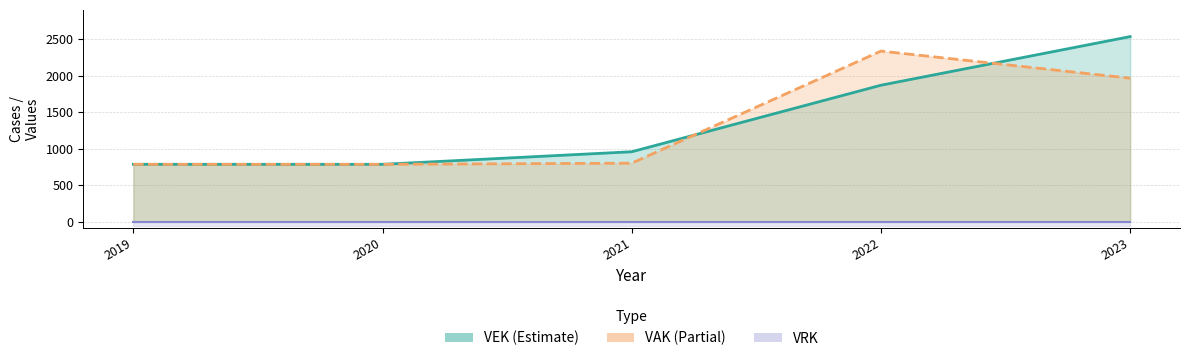

What is the change in value from 2021 to 2022?

+910